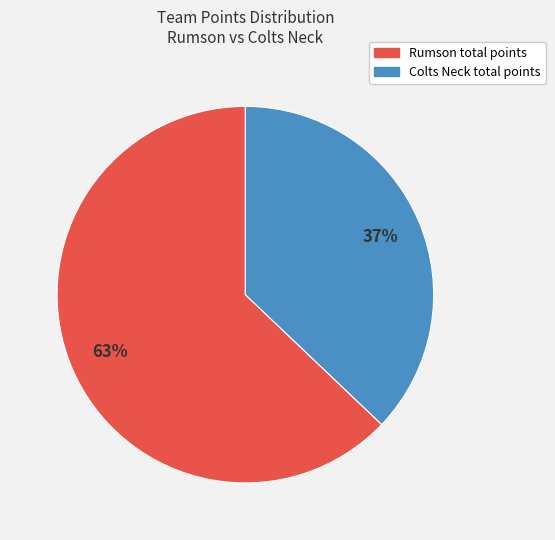

Which category has the smallest portion of the pie?

Colts Neck